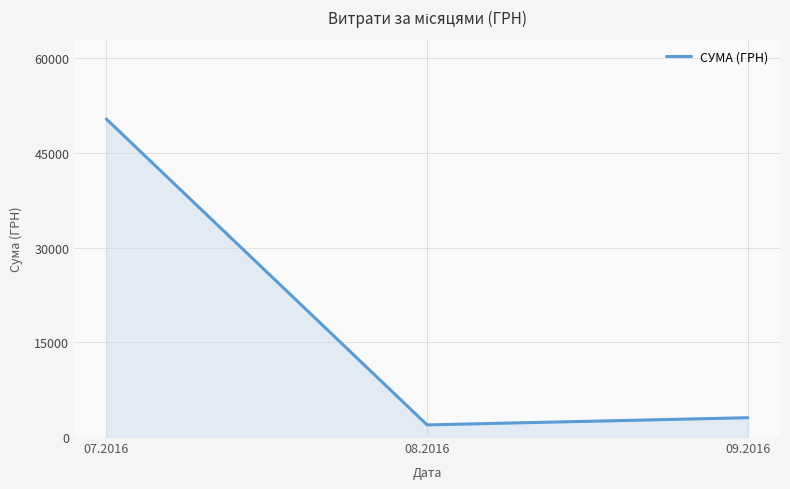

At which category does the chart reach its peak across all series?

07.2016